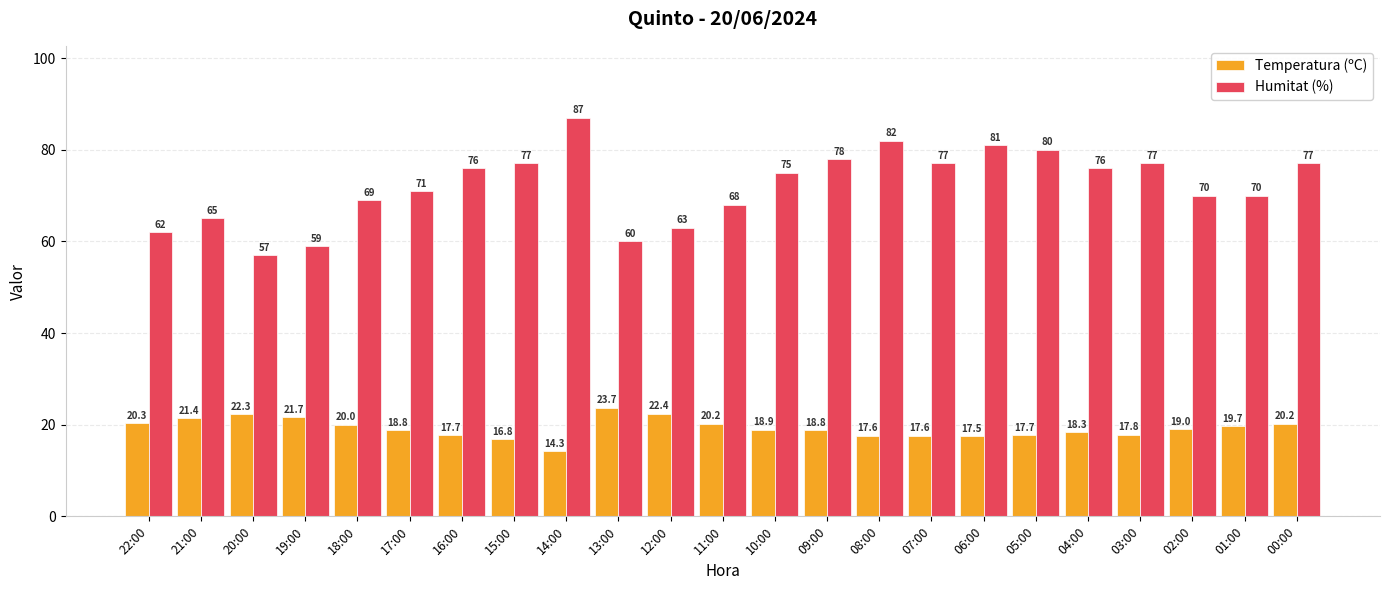

What is the total value across all series at 03:00?

94.8